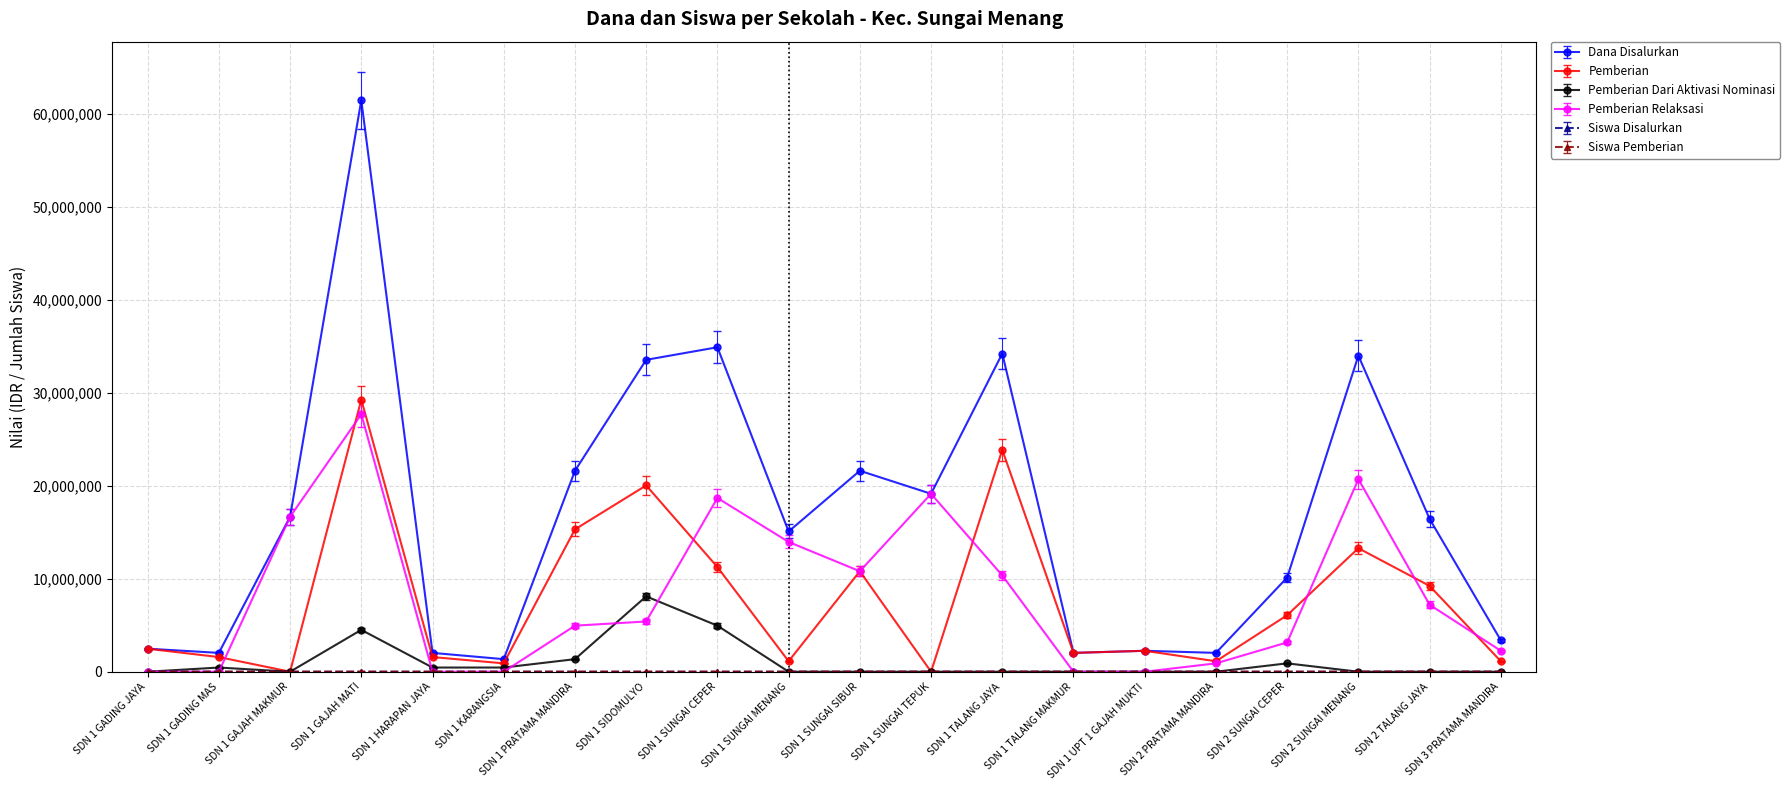

Between SDN 1 GADING MAS and SDN 2 SUNGAI MENANG, which series saw the biggest shift?

Dana Disalurkan